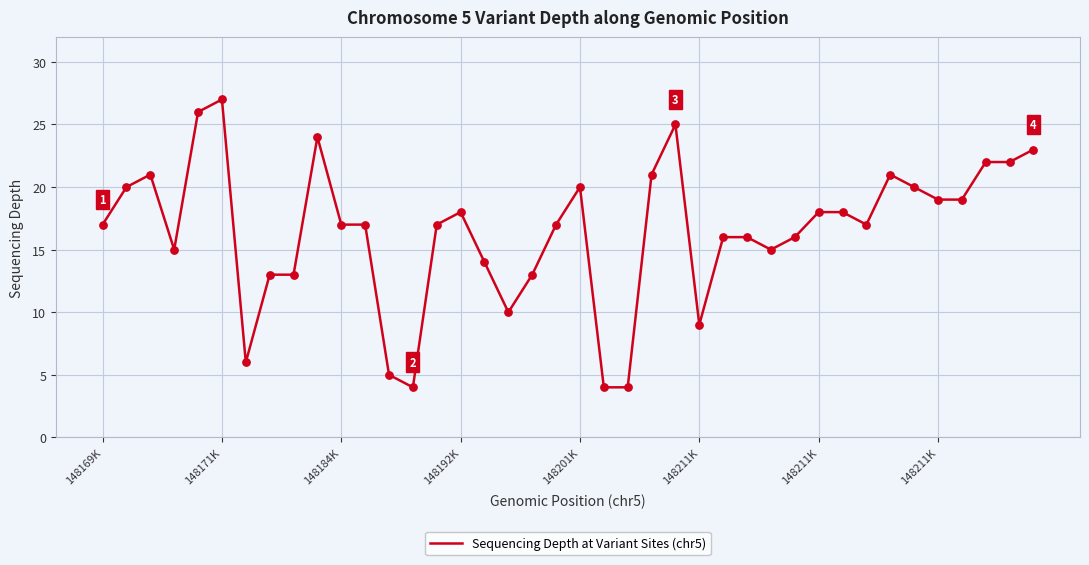

What is the minimum value shown in the chart?

4